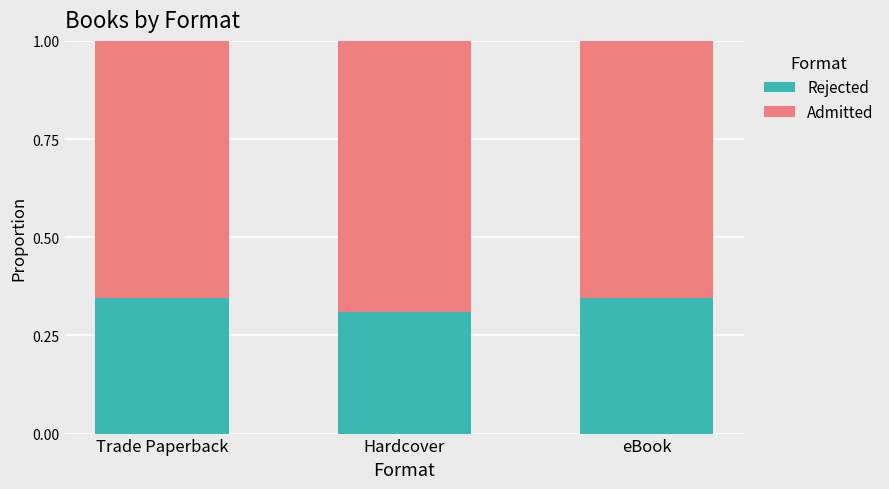

Where is Rejected nearest to the value 0?

Hardcover